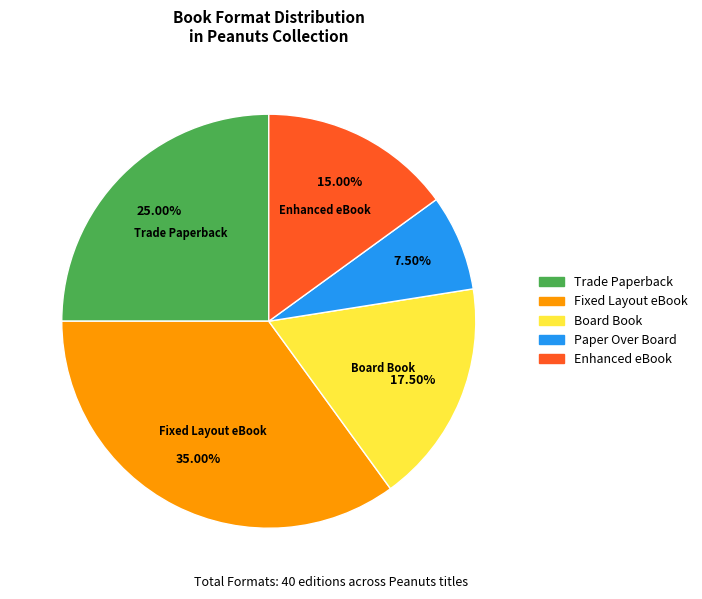

Does any single category account for the majority?

No